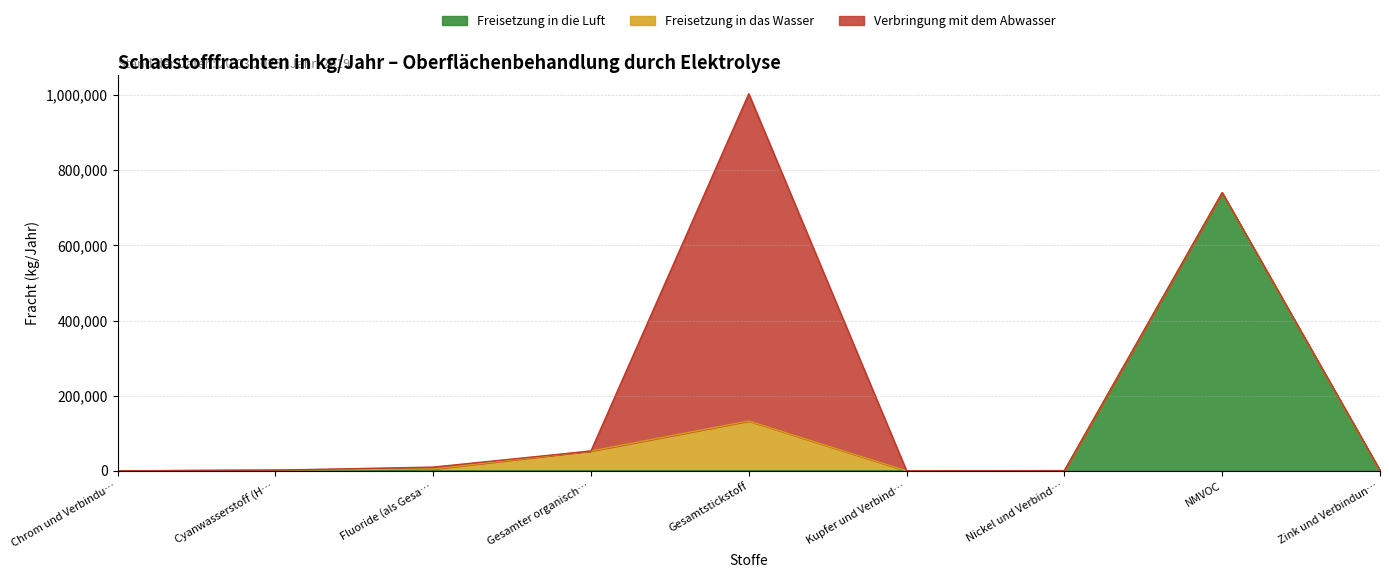

What are all the series names shown in the legend?

Freisetzung in die Luft, Freisetzung in das Wasser, Verbringung mit dem Abwasser